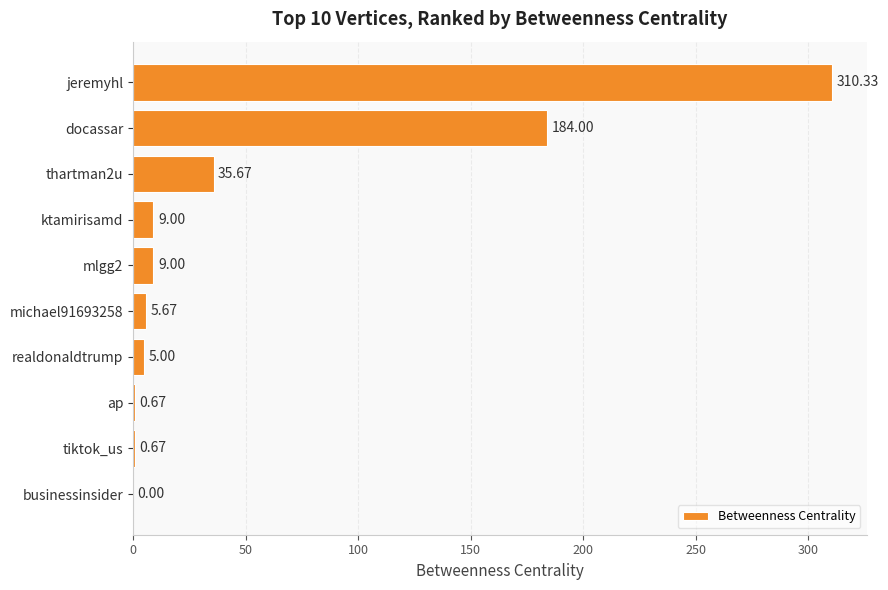

Are the bars horizontal?

Yes